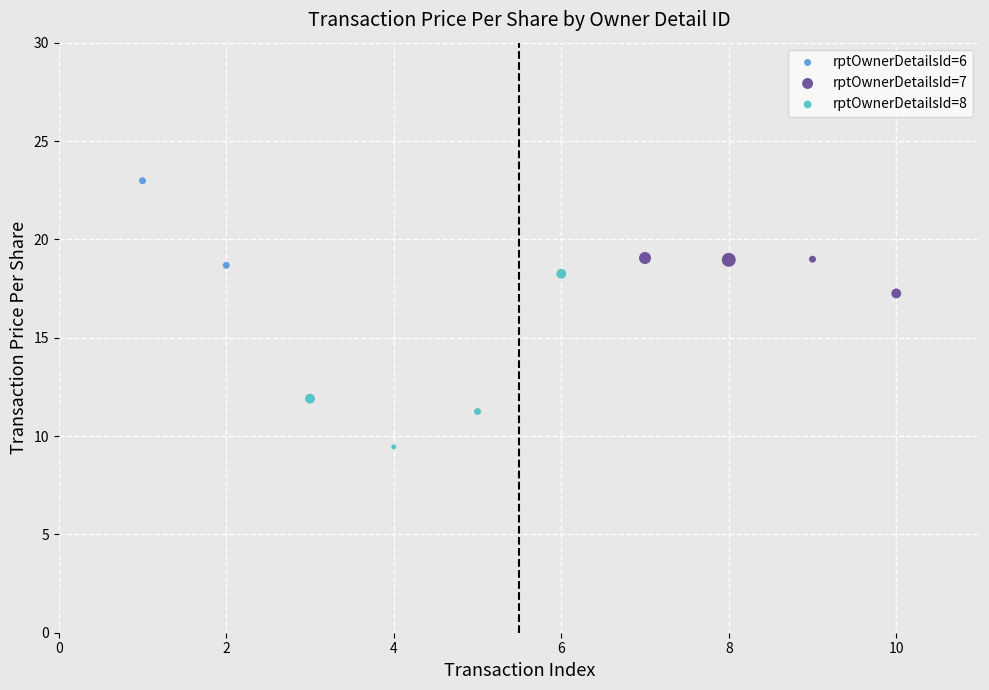

Which series reaches the maximum Y coordinate?

rptOwnerDetailsId=6